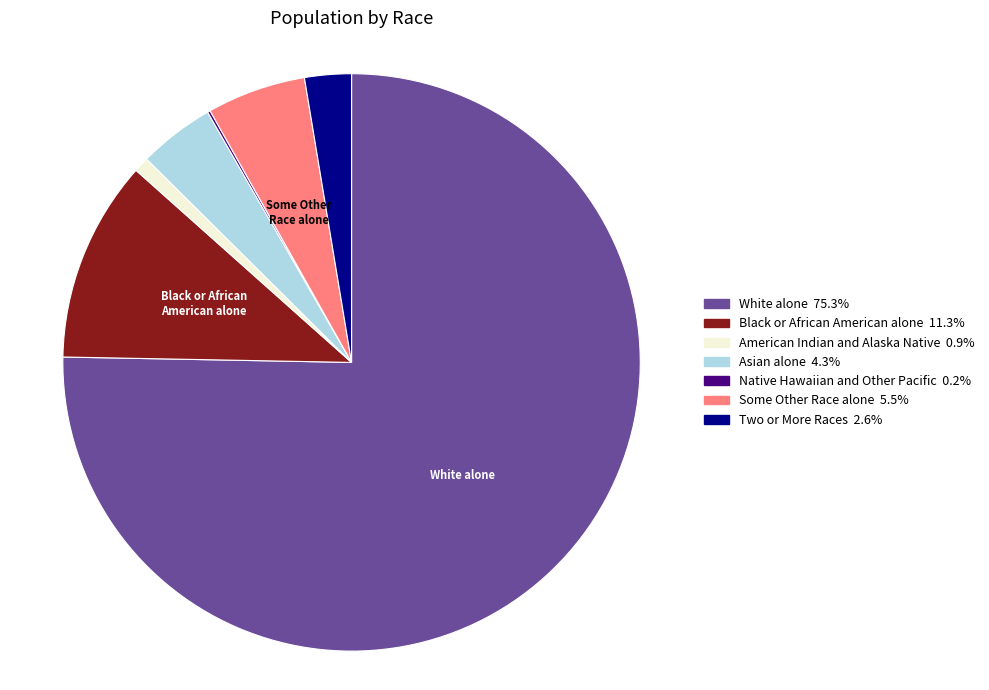

Is there a majority slice in this chart?

Yes